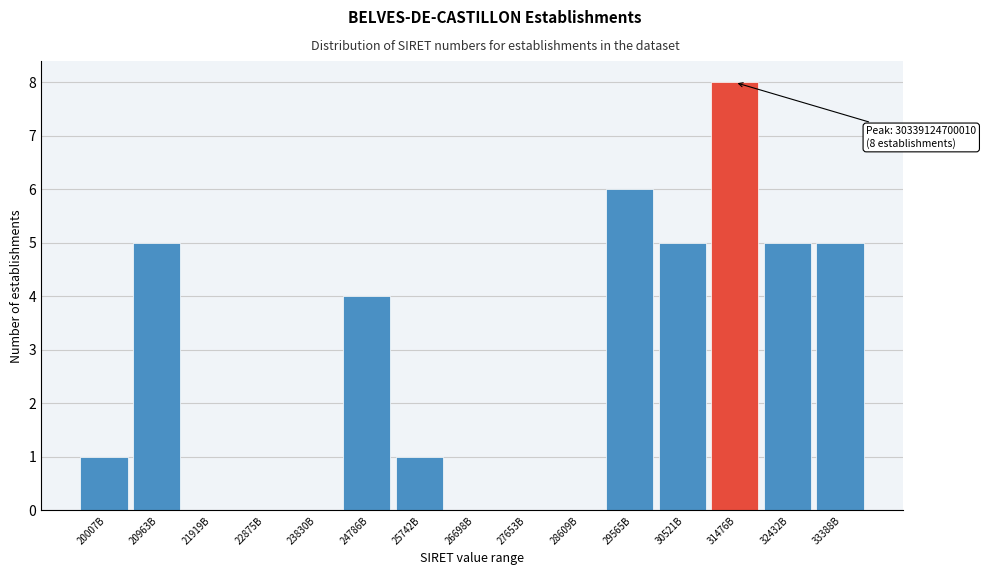

Reading left to right, list all the values displayed in this chart.

20007B=1	20963B=5	21919B=0	22875B=0	23830B=0	24786B=4	25742B=1	26698B=0	27653B=0	28609B=0	29565B=6	30521B=5	31476B=8	32432B=5	33388B=5